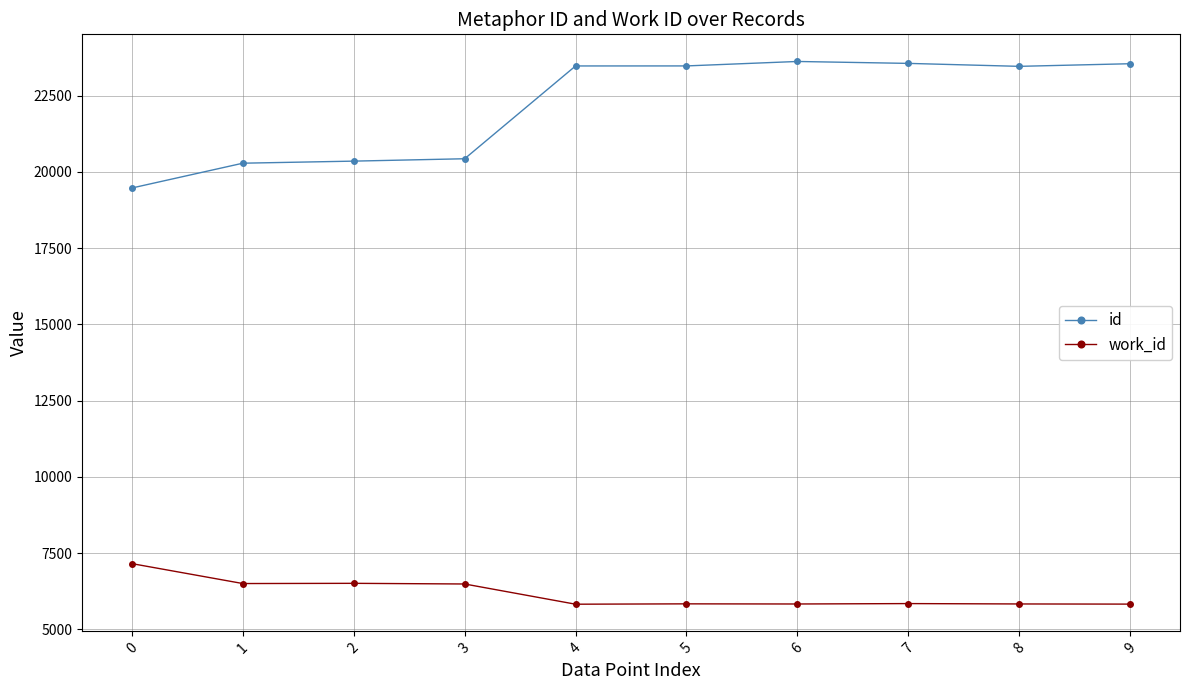

The value of work_id at 8 is 9474.5. True or false?

False